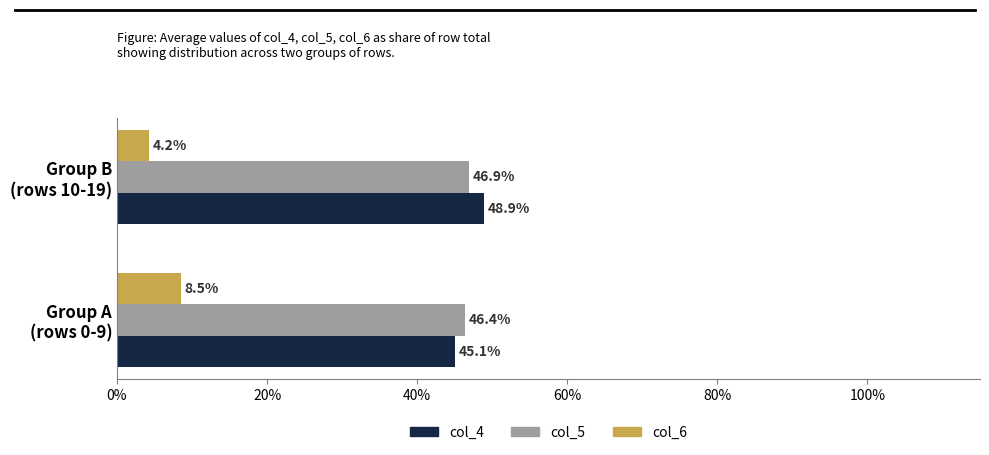

What is the smallest value displayed?

4.2